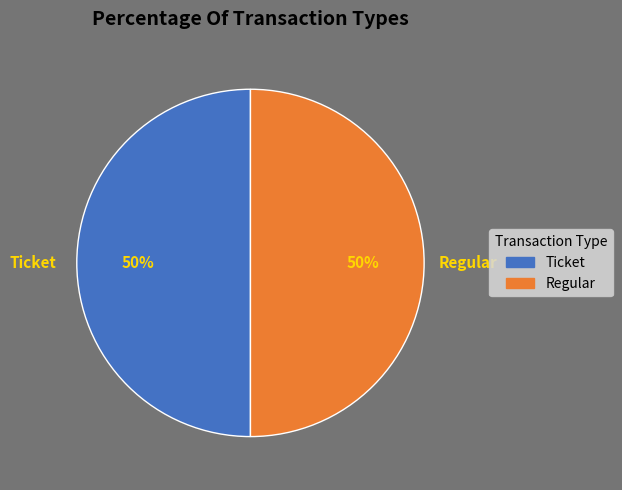

What percentage is the Ticket slice, to the nearest percent?

50%